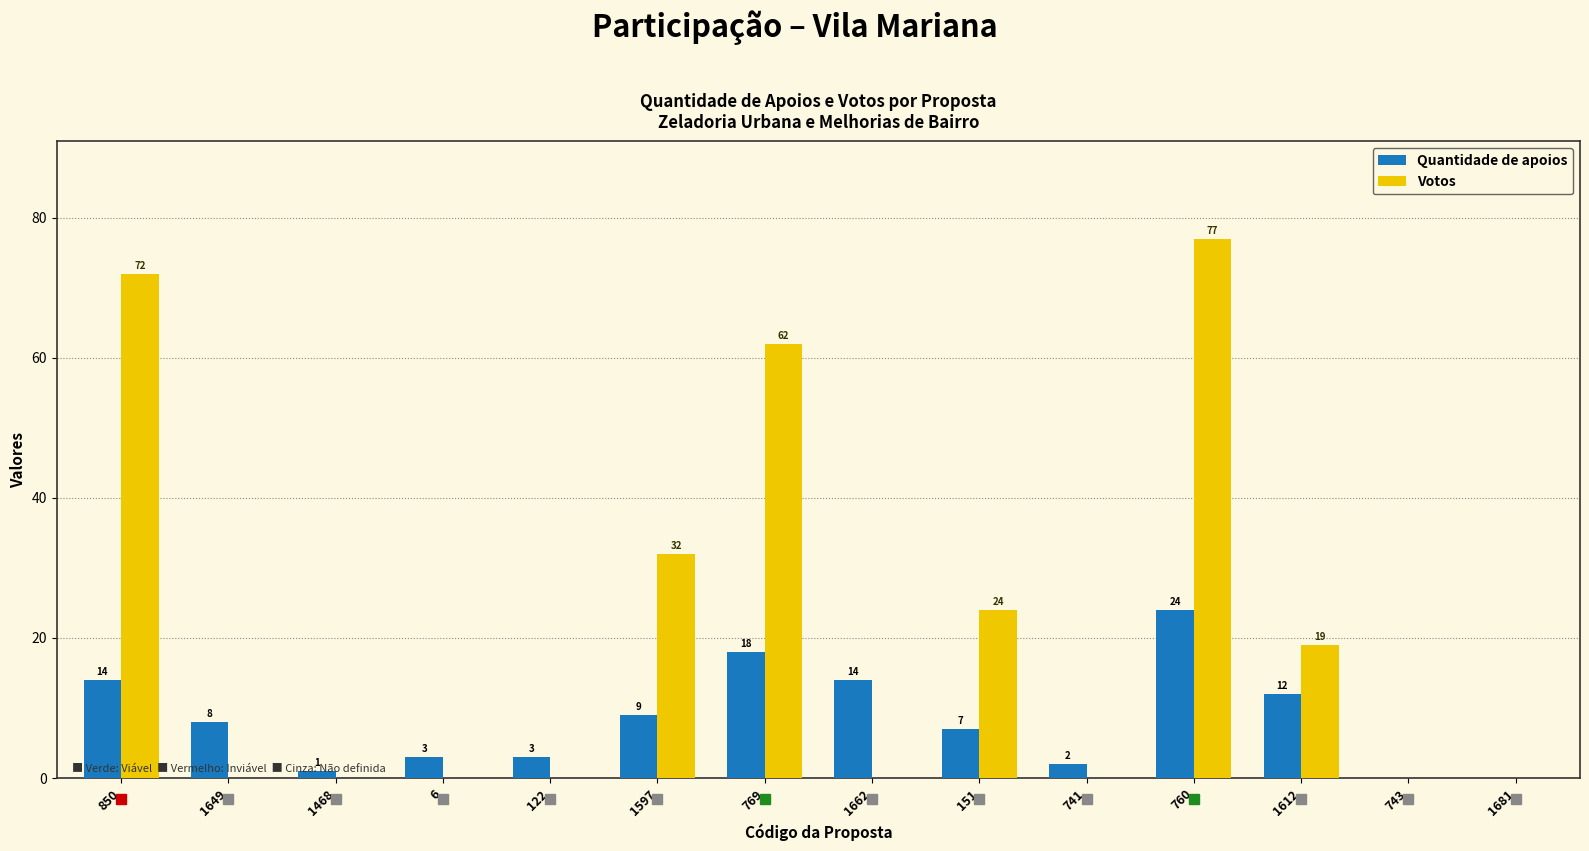

What is the total value across all series at 122?

3